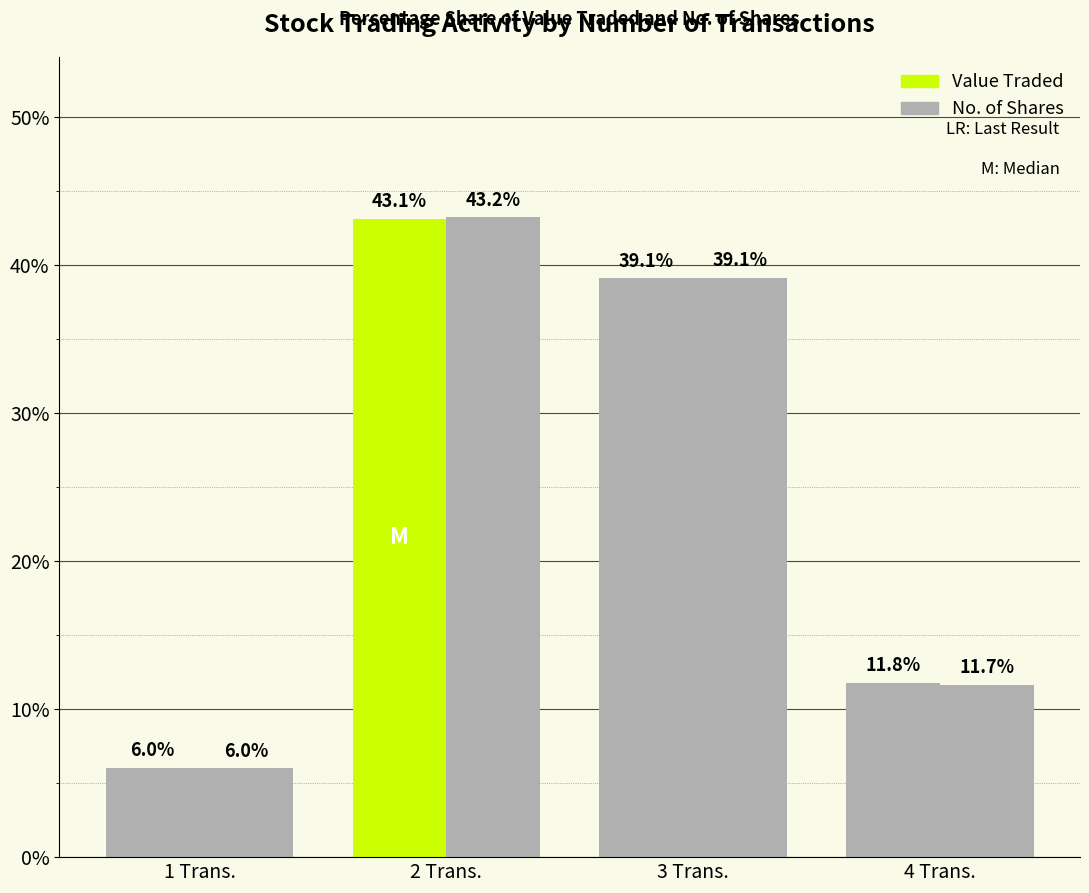

What is the minimum value shown in the chart?

6.0